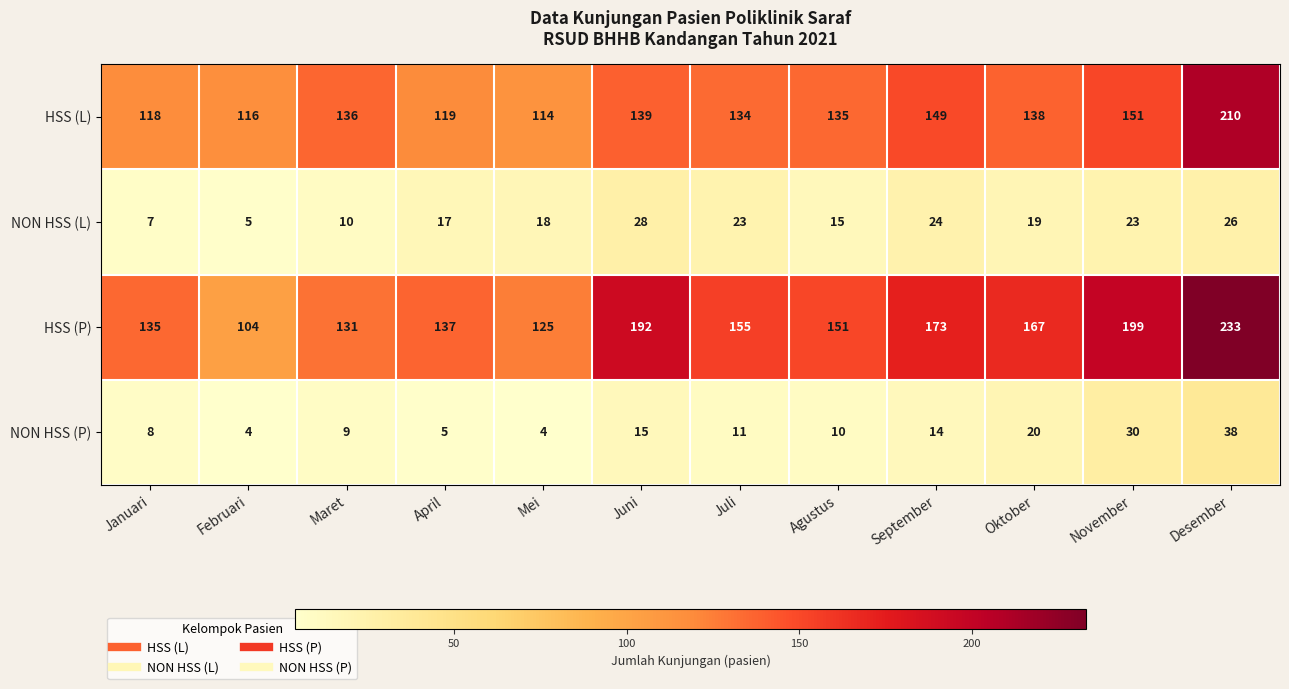

Rank the series at Januari from highest to lowest value.

HSS (P), HSS (L), NON HSS (P), NON HSS (L)